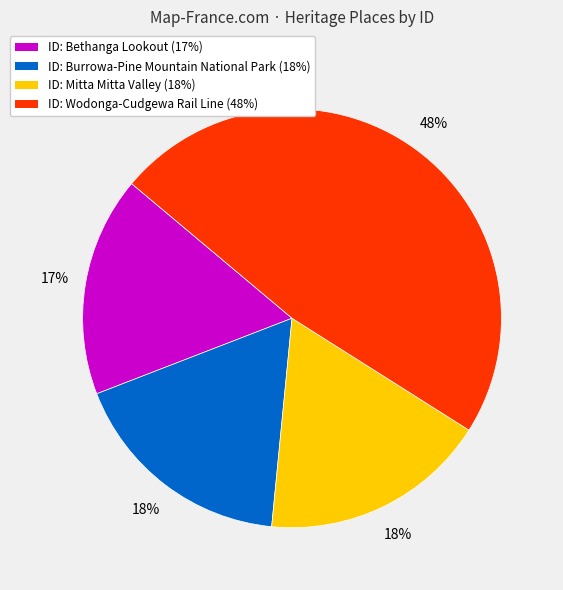

Does any single category account for the majority?

No